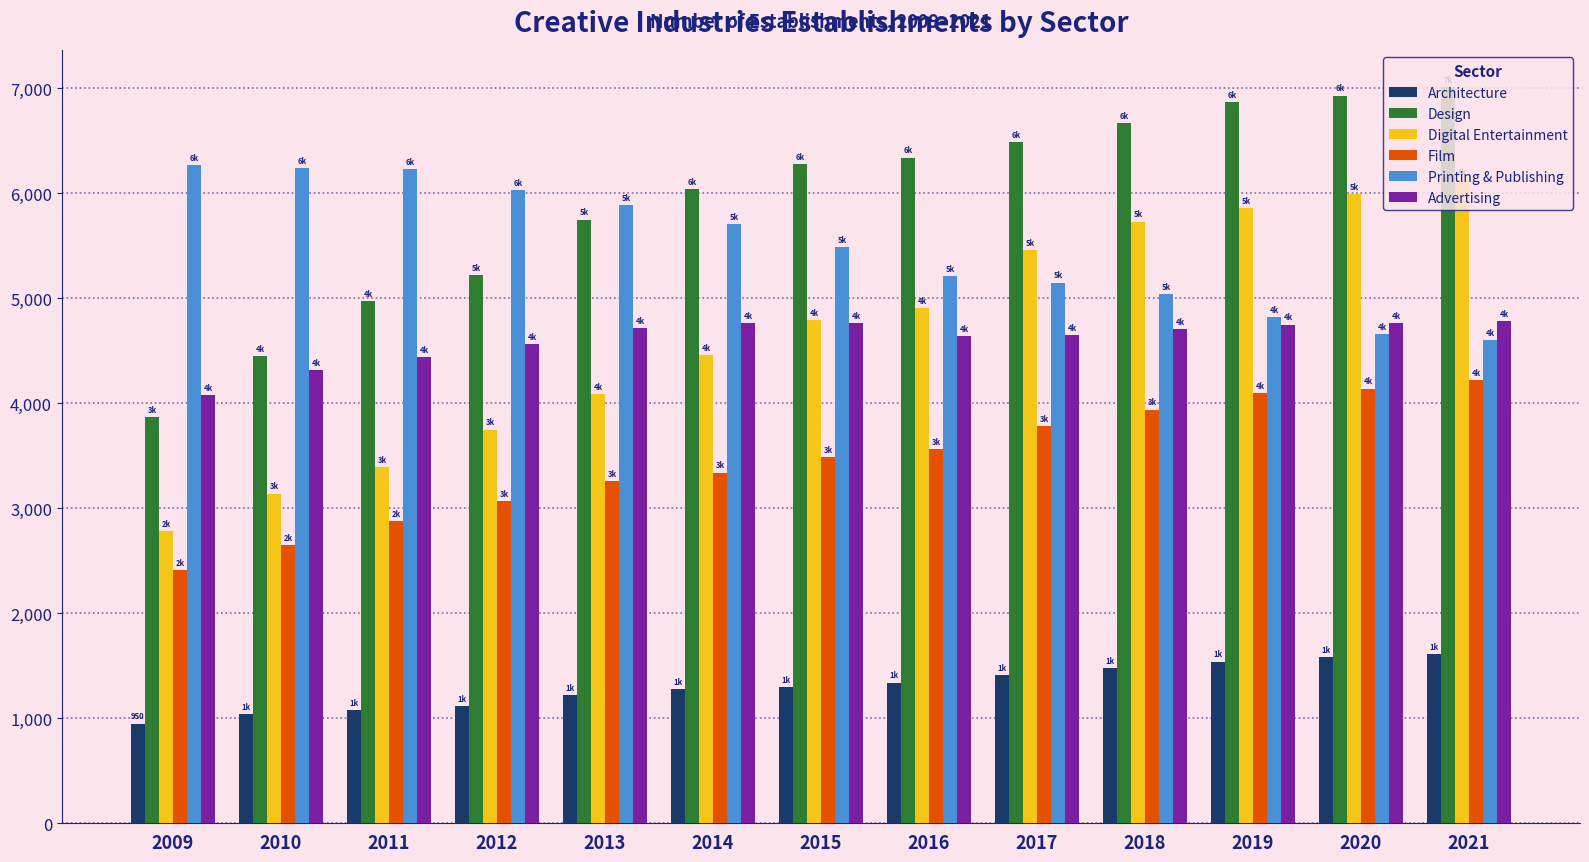

Which series has the largest total across all categories?

Design